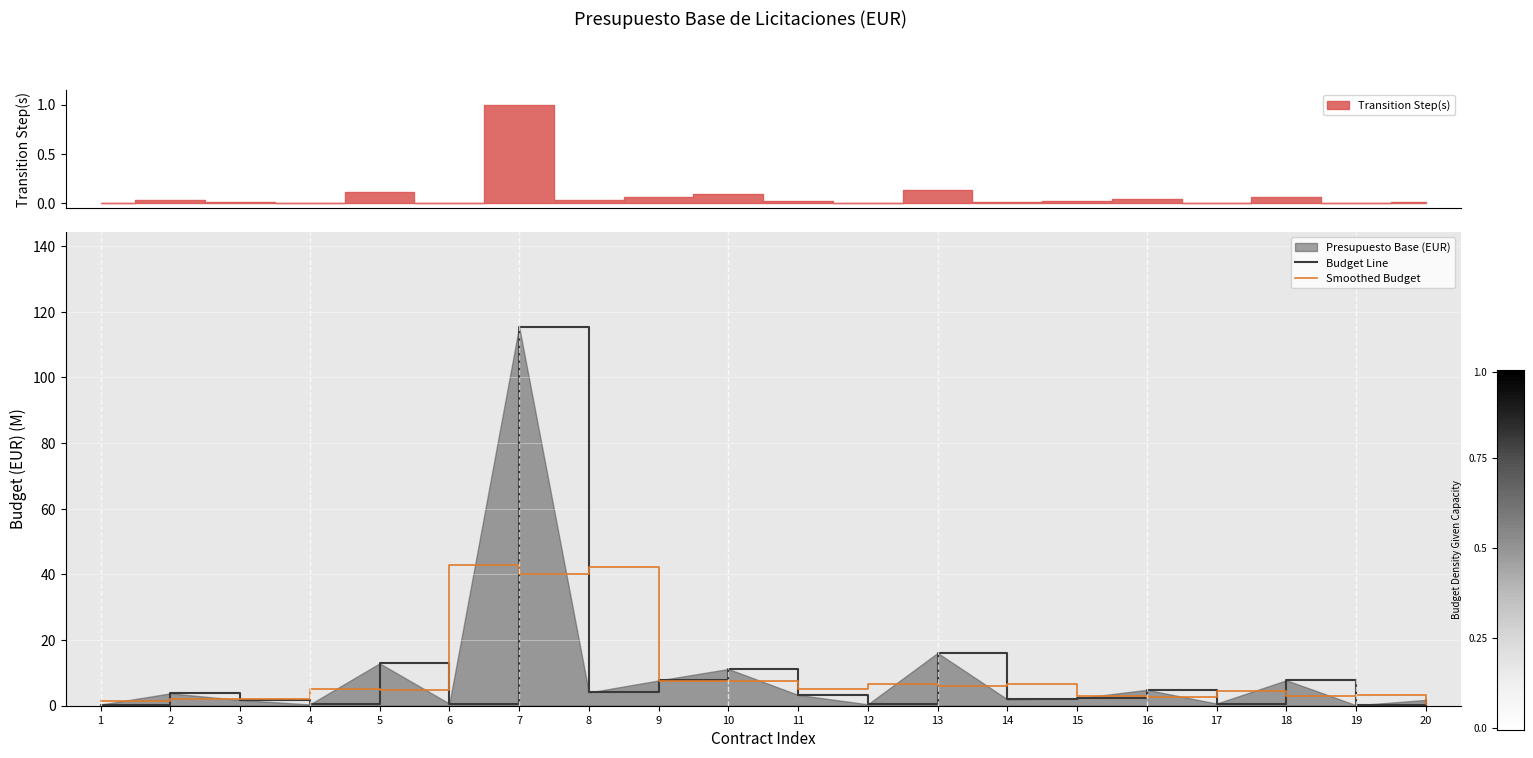

Reading left to right, what are all the values shown in this chart?

Budget Line: 0.3	3.8	1.7	0.4	12.9	0.7	115.5	4.0	7.7	11.2	3.3	0.4	16.1	1.9	2.2	4.8	0.7	7.8	0.1	1.8
Smoothed Budget: 1.4	1.9	2.0	5.0	4.6	43.0	40.0	42.4	7.6	7.4	5.0	6.6	6.2	6.8	3.0	2.6	4.4	2.8	3.2	0.6